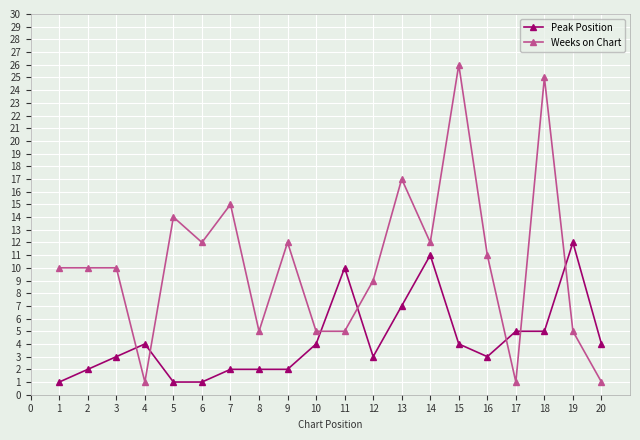

The Peak Position series shows 5 at 15. True or false?

False